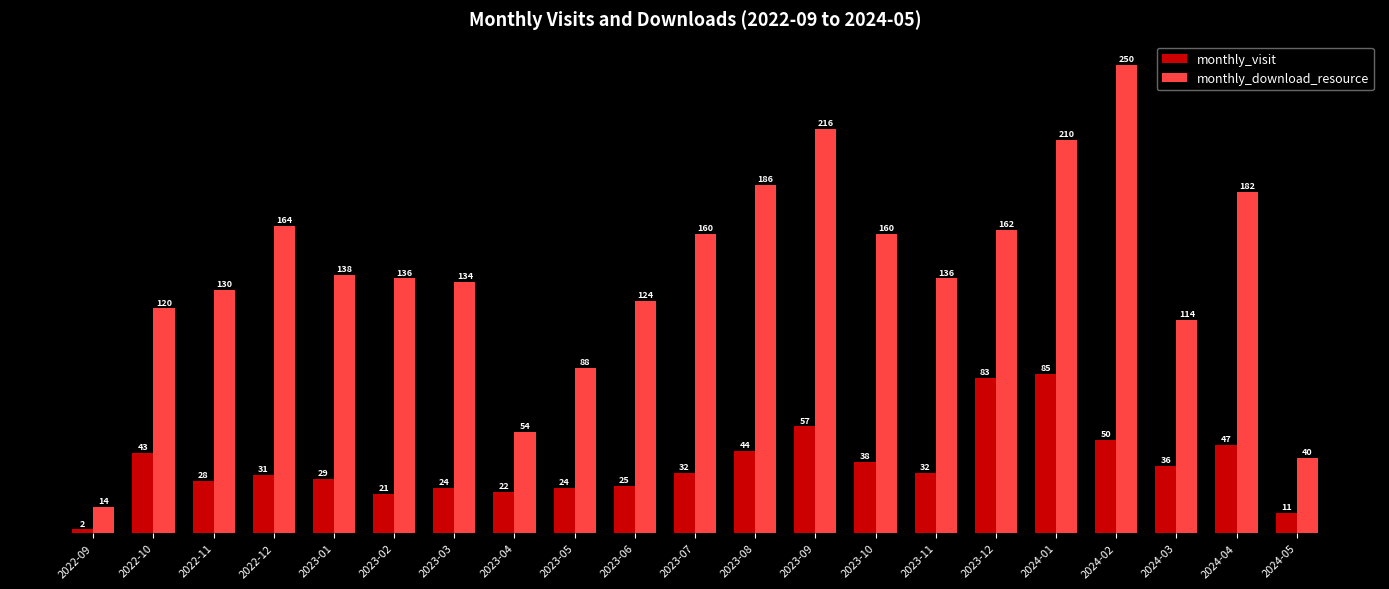

The value of monthly_visit at 2022-09 is 2. True or false?

True